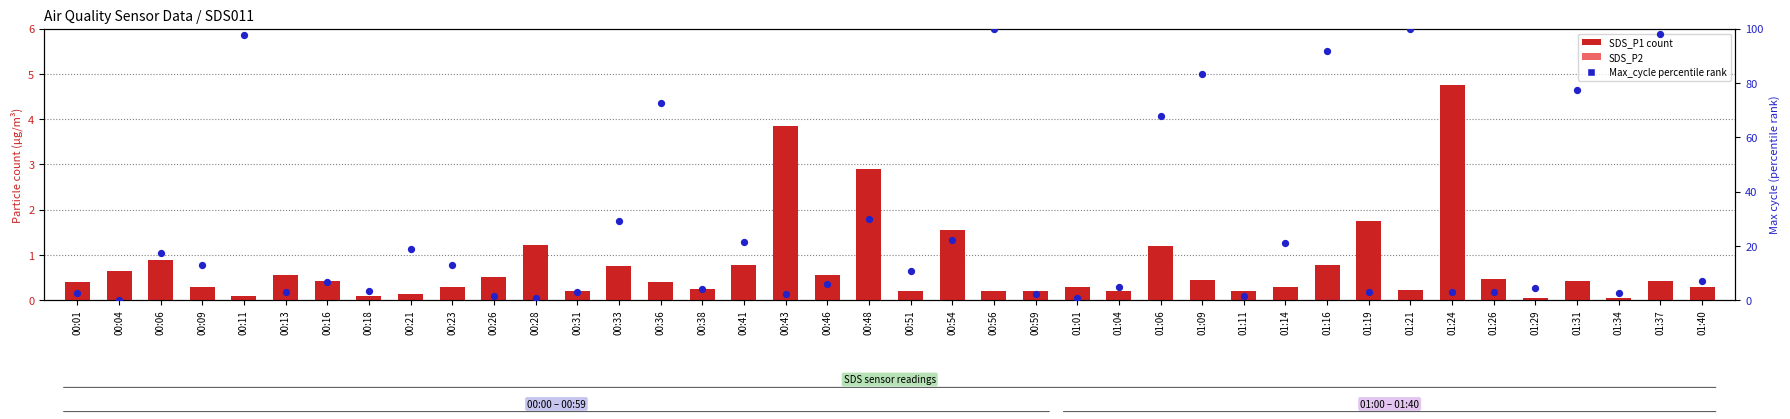

Which series has the widest spread of Y values?

Max_cycle (percentile rank)